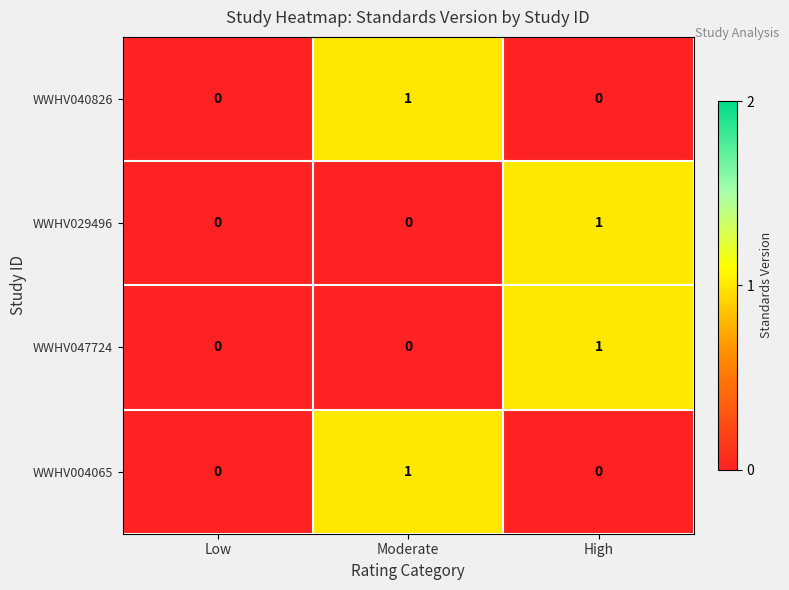

Is it true that WWHV047724 equals 0 at High?

False